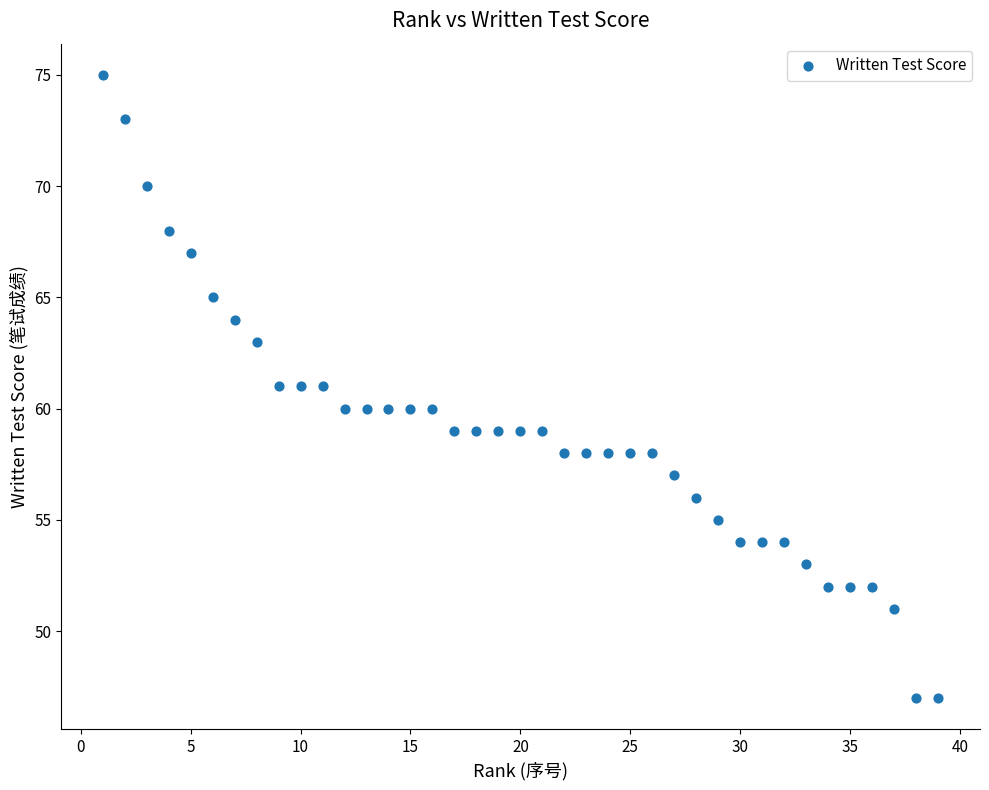

What is the range of X values (max minus min)?

38